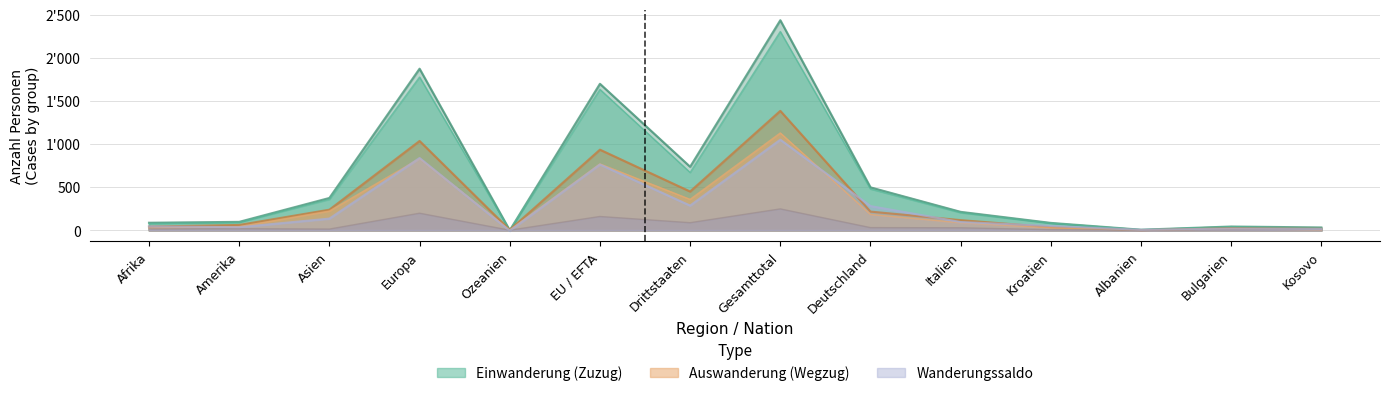

How many times do Total Einwanderung and Übriger Abgang cross each other?

2